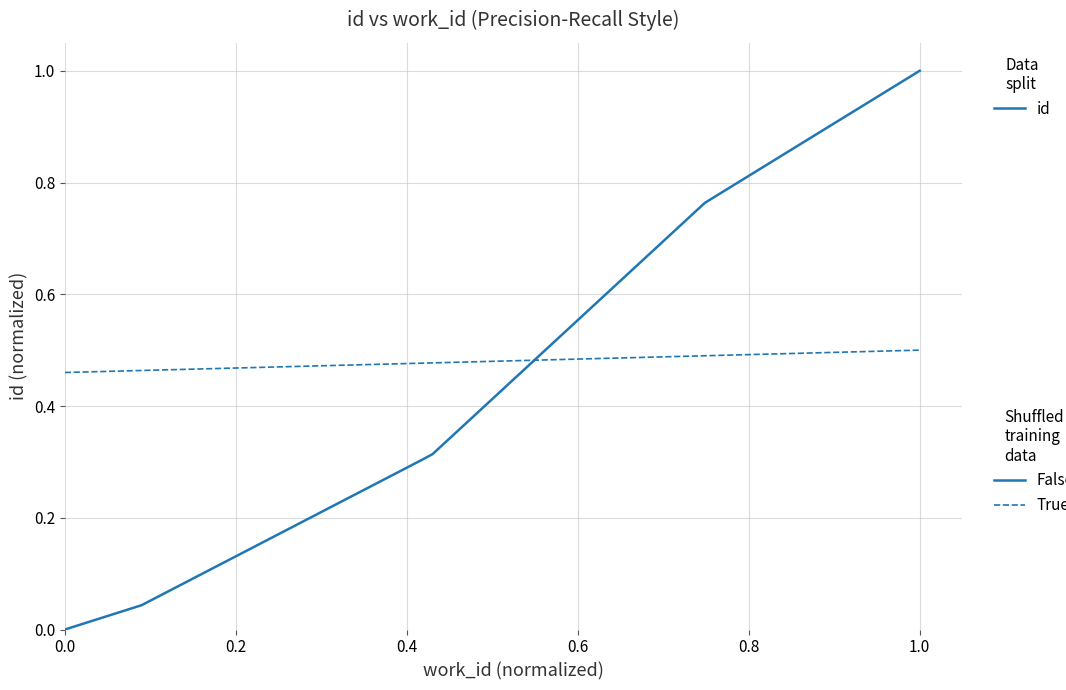

How many lines are shown in the chart?

2